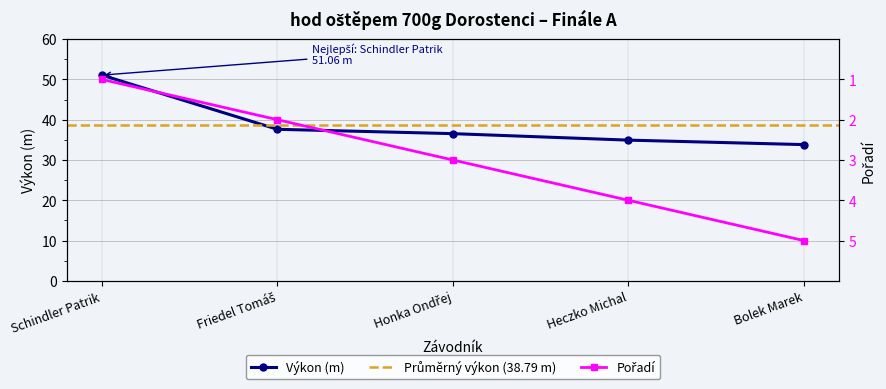

Reading left to right, what are all the values shown in this chart?

Pořadí: Schindler Patrik=1.0	Friedel Tomáš=2.0	Honka Ondřej=3.0	Heczko Michal=4.0	Bolek Marek=5.0
Výkon: Schindler Patrik=51.1	Friedel Tomáš=37.6	Honka Ondřej=36.5	Heczko Michal=34.9	Bolek Marek=33.8